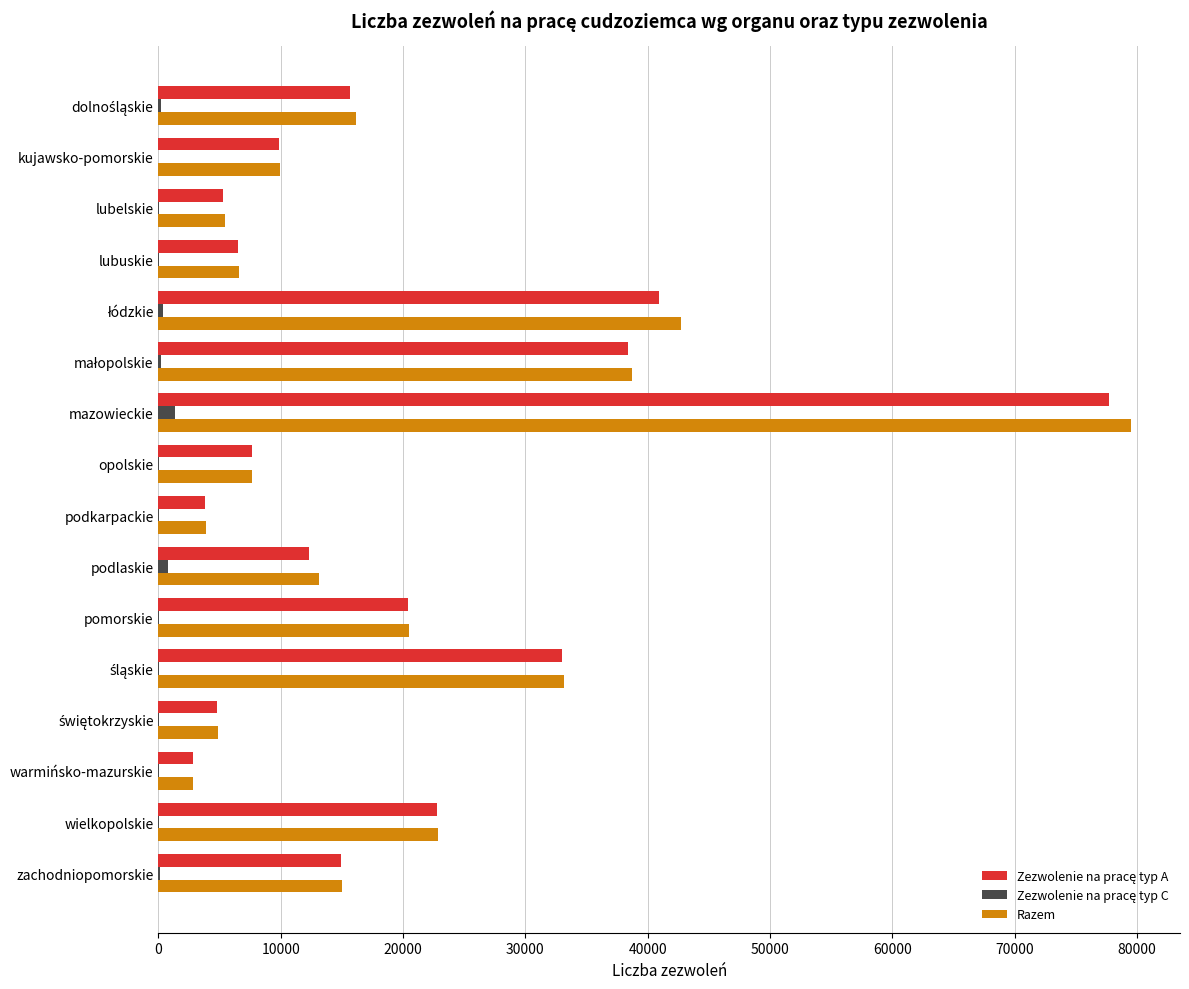

Which category has the highest value across all series?

mazowieckie